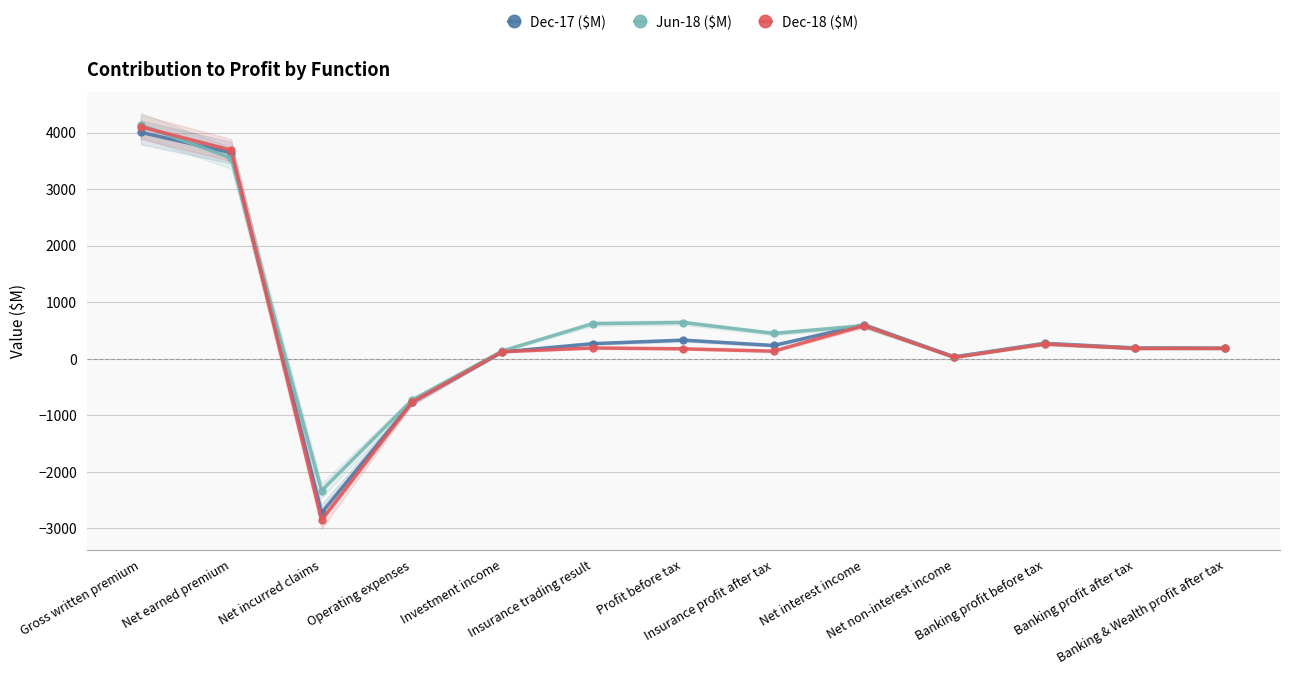

Which has a higher value, Gross written premium or Profit before tax?

Gross written premium